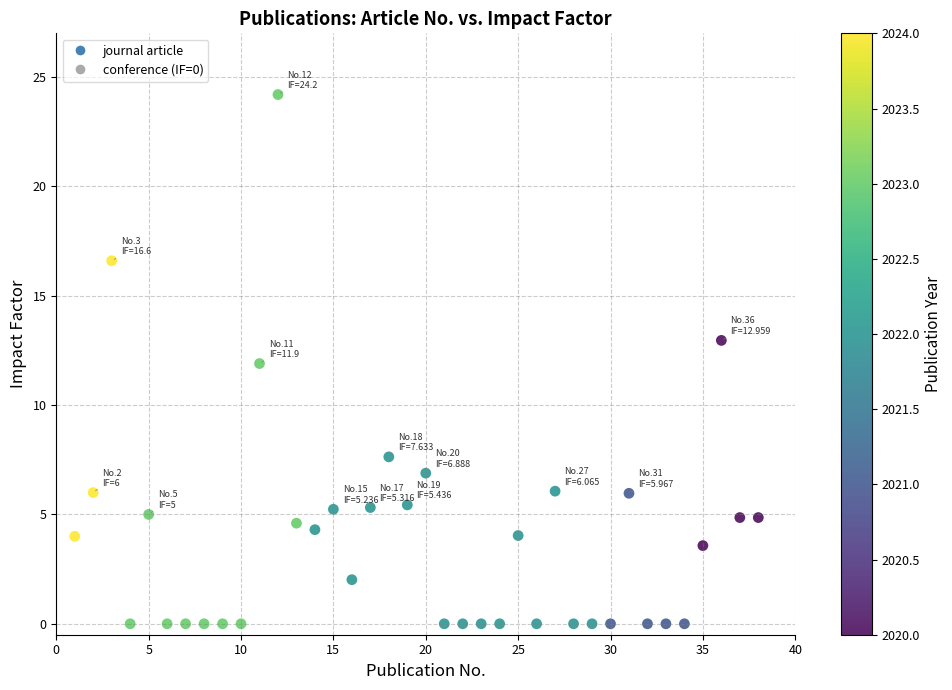

What is the range of X values (max minus min)?

37.0